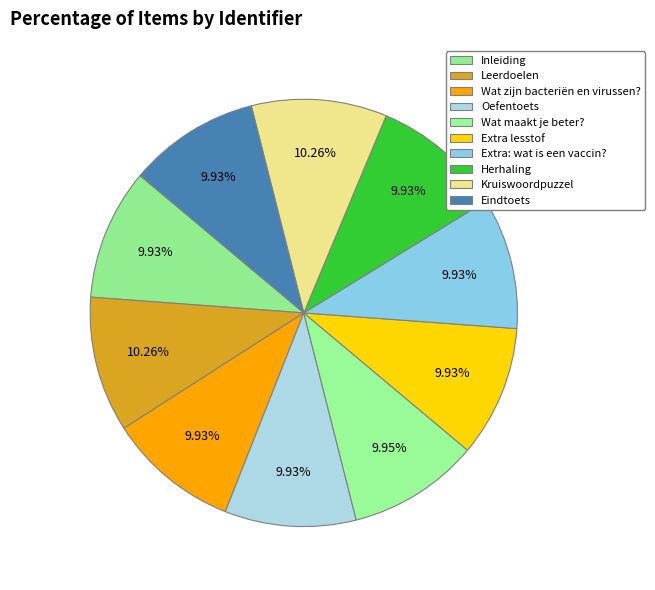

To the nearest percent, what percentage of the pie is Leerdoelen?

10%